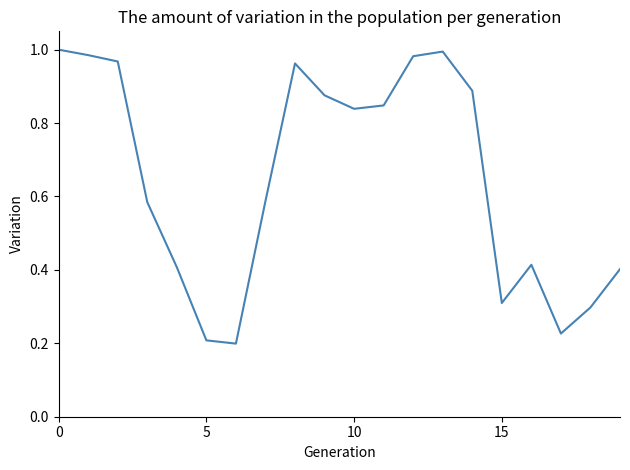

Where is the data nearest to the value 0?

6